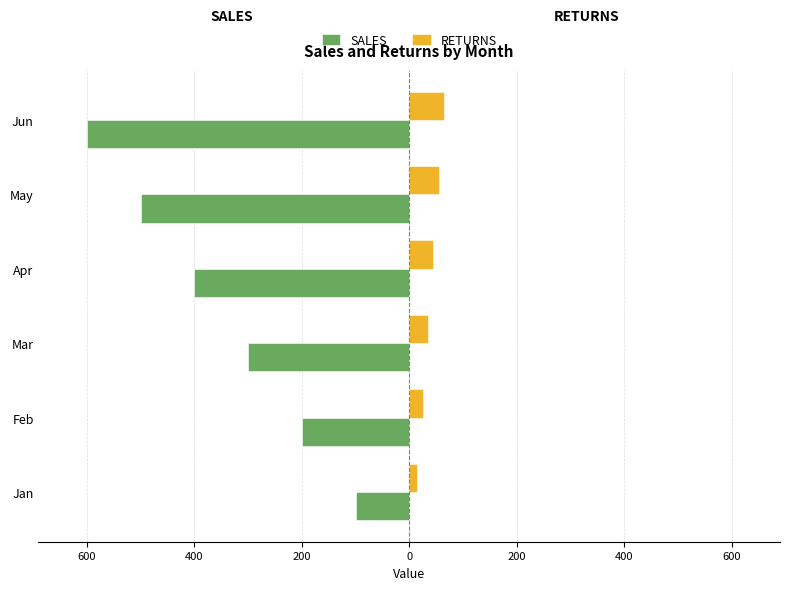

What are all the series names shown in the legend?

SALES, RETURNS